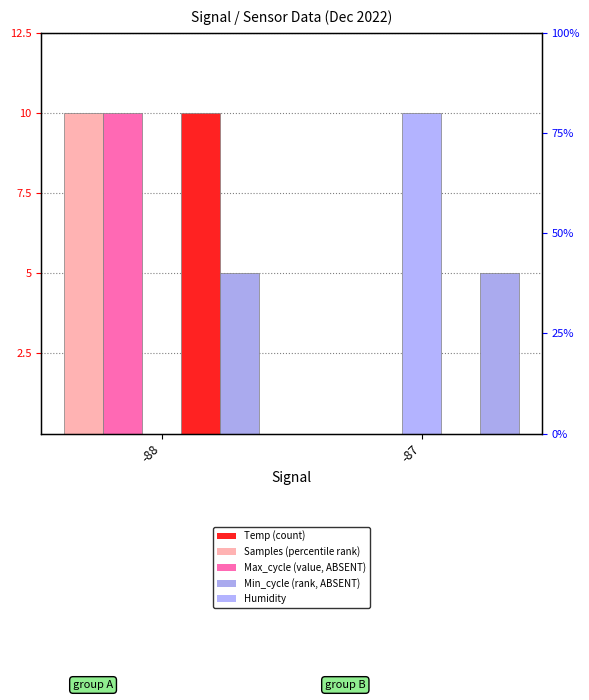

Which category has the highest value in the Max_cycle series?

-88